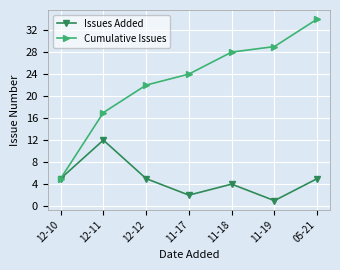

What is the label of the 4th point from the left?

11-17